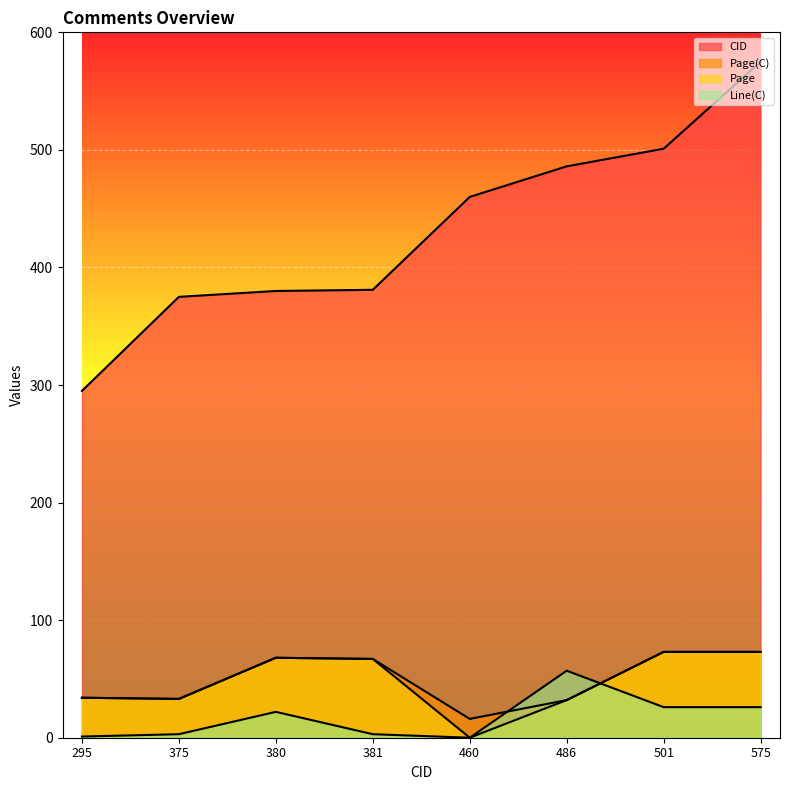

List the labels in order of Page(C) value, largest first.

501, 575, 380, 381, 295, 375, 486, 460